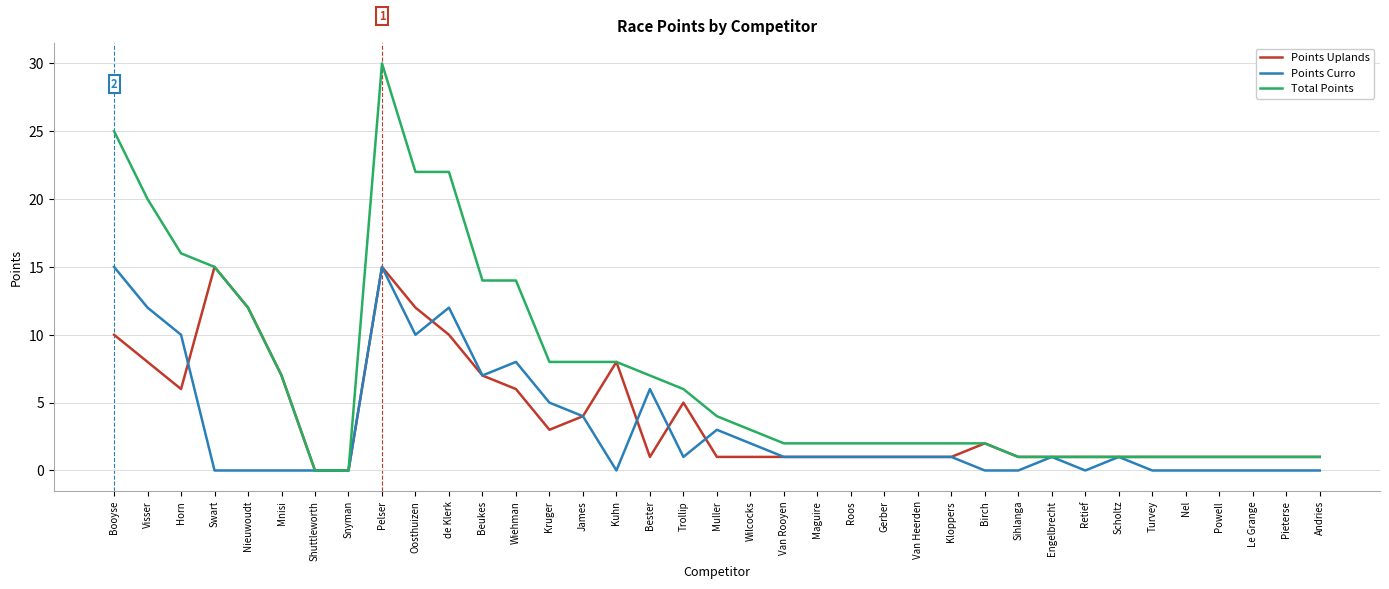

What is the highest value of the Total Points series?

30